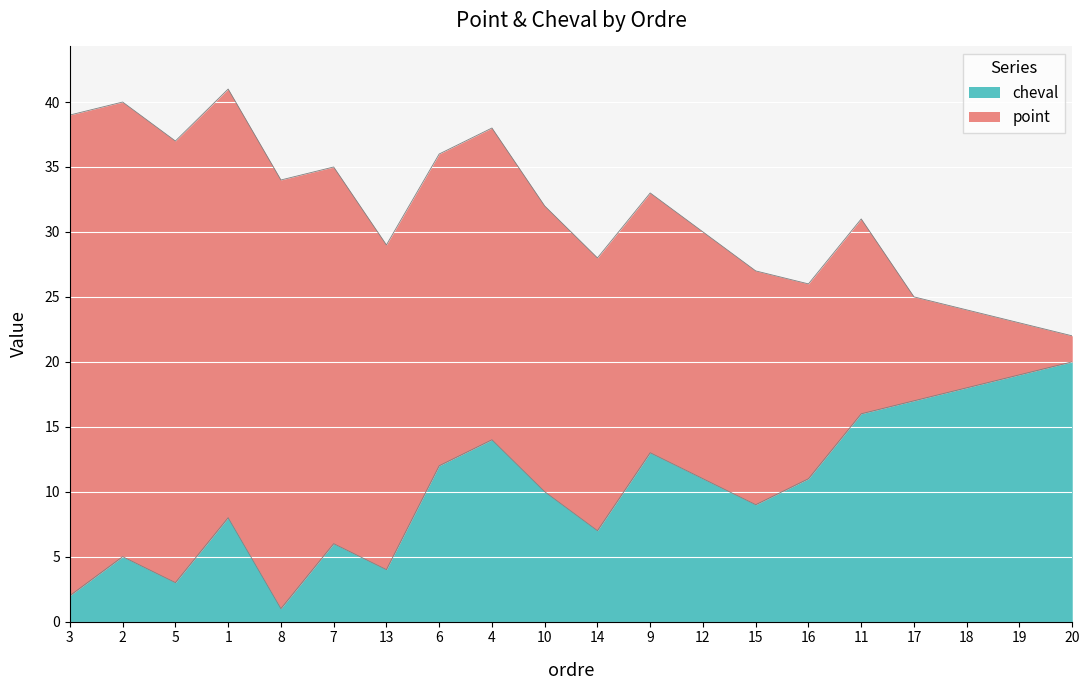

Where is the first local minimum?

5